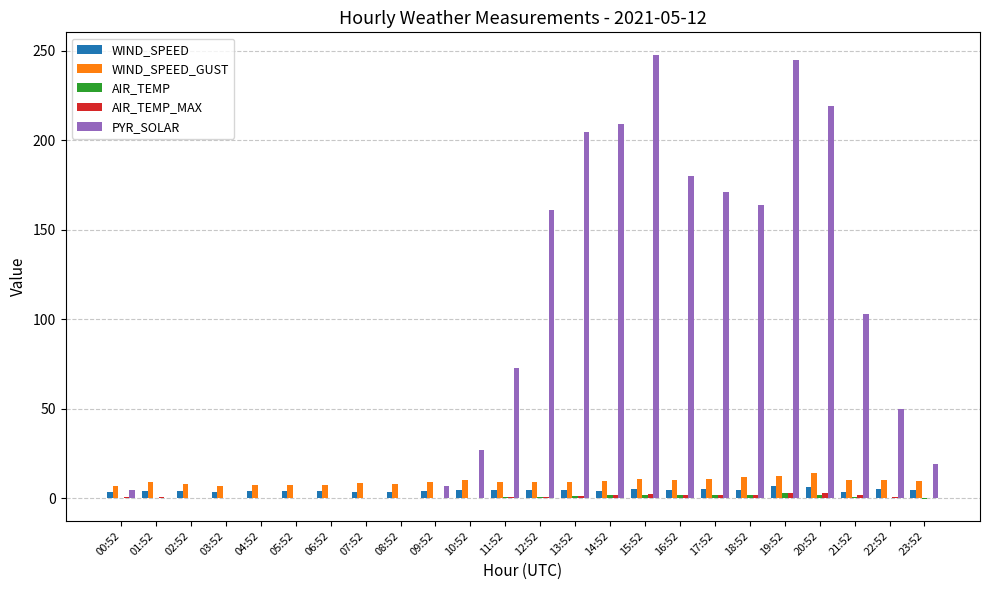

Which series has the largest total across all categories?

PYR_SOLAR